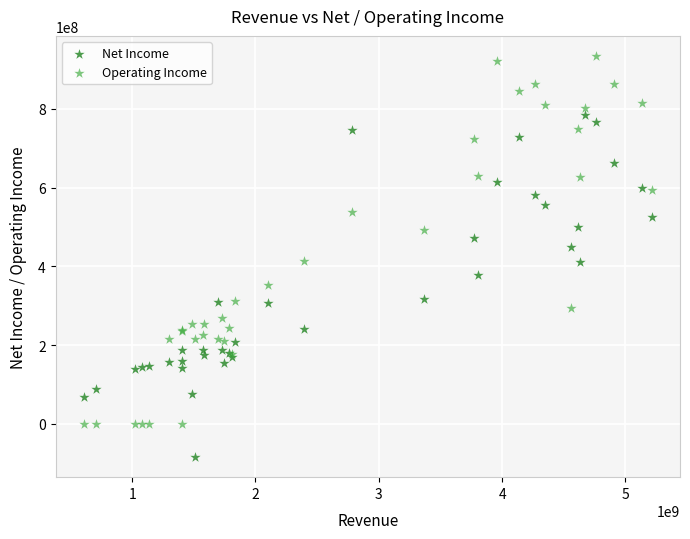

Which series contains the lowest Y value?

Net Income